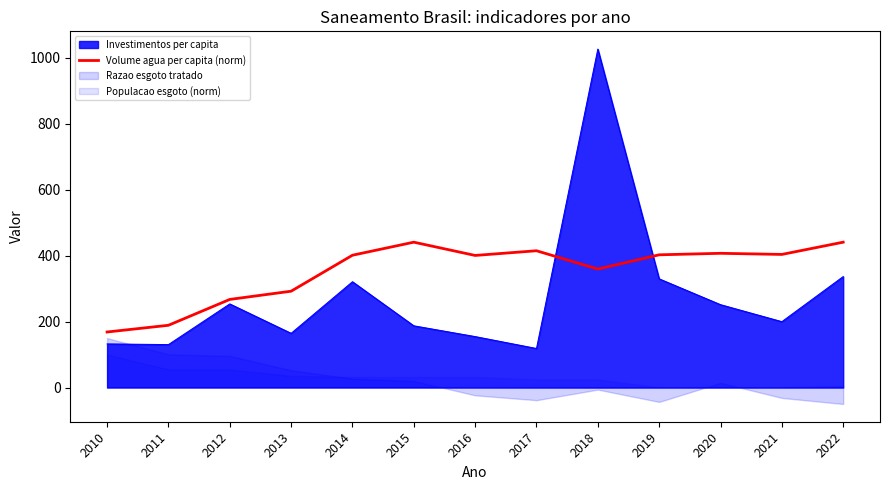

How many points are lower than both their immediate neighbors (excluding endpoints)?

3